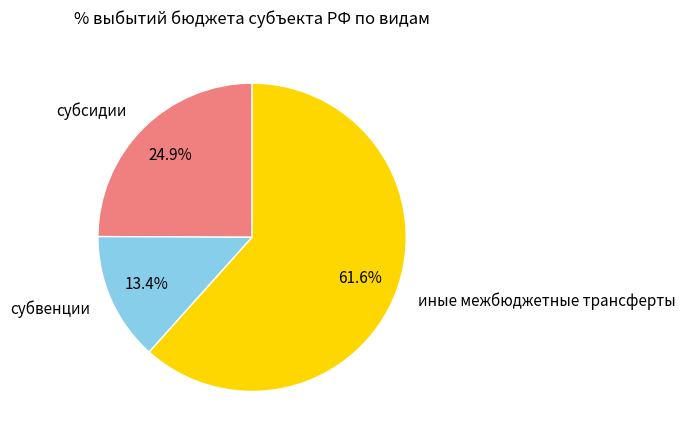

What portion of the pie excludes субсидии?

75.1%